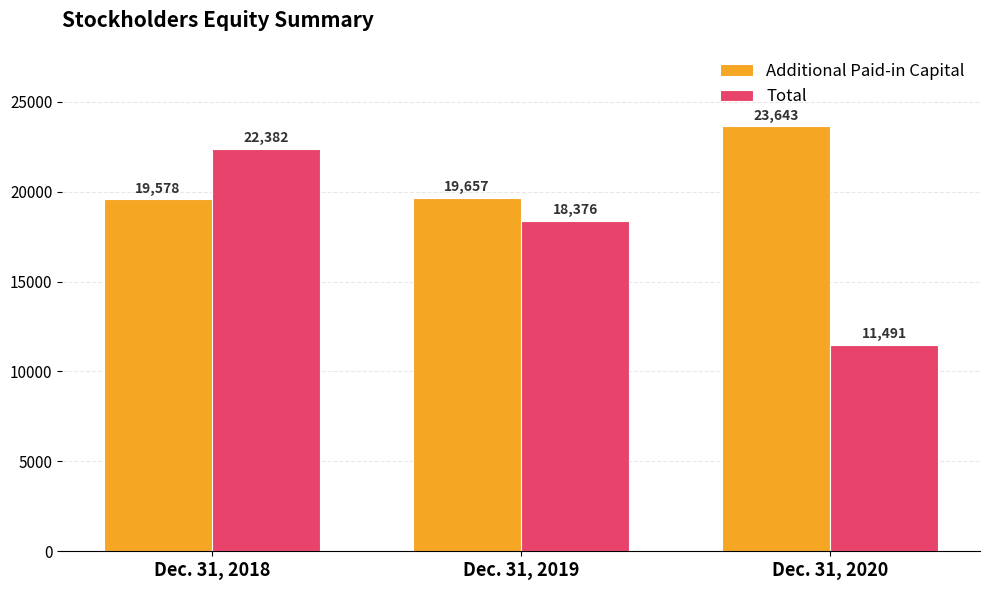

What is the value of the Total bar at the 2nd from the left?

18376